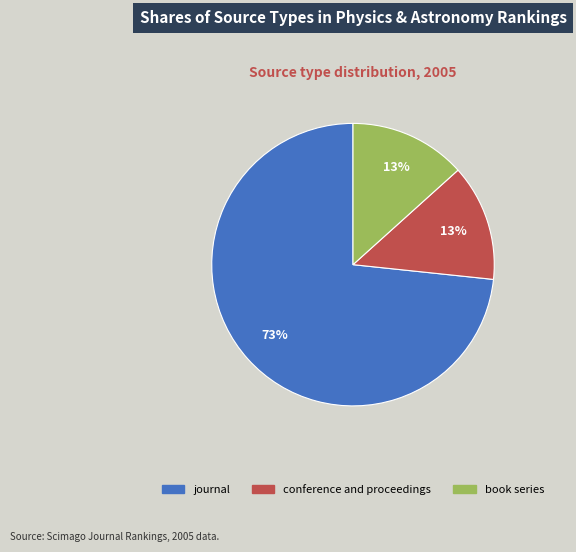

Is book series the majority of the pie?

No